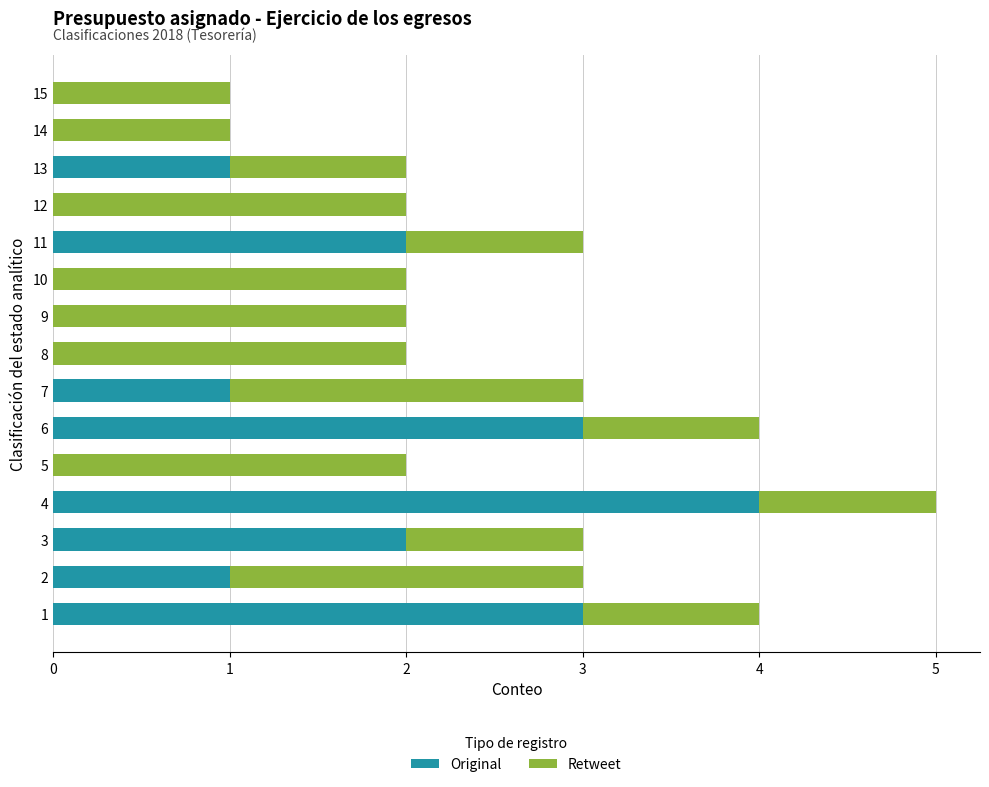

Is it true that Original equals 1 at 2?

True